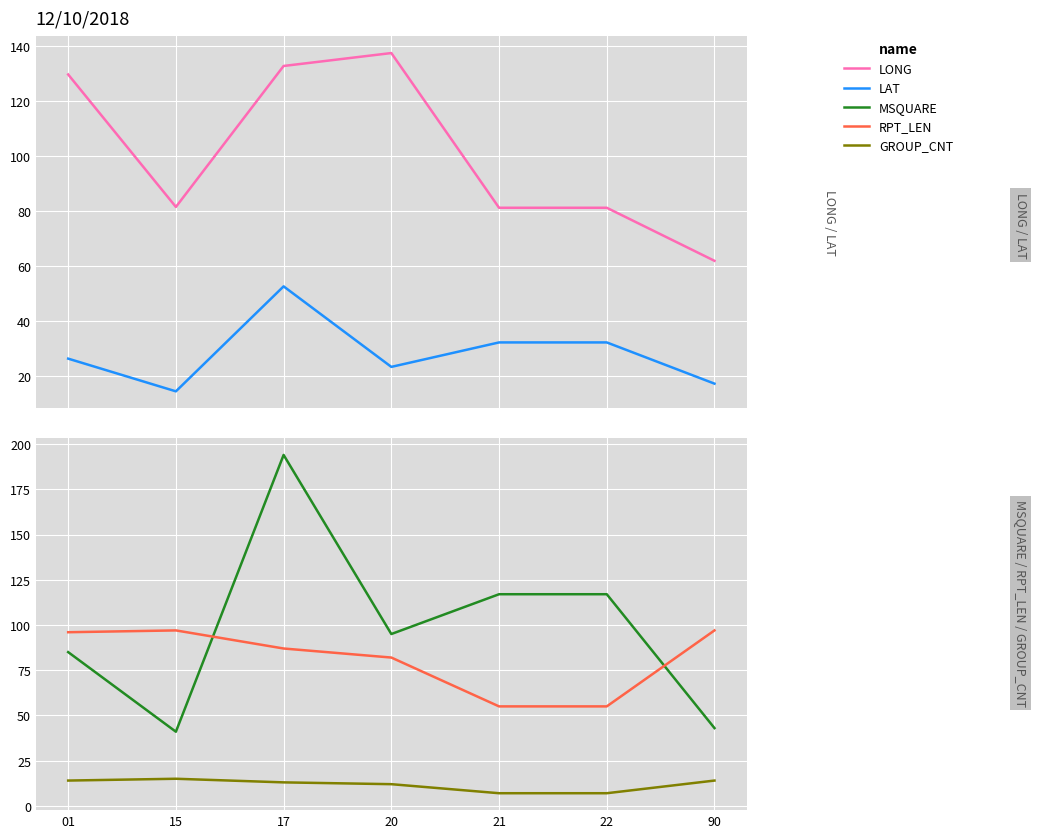

How many interior local peaks does the GROUP_CNT series have?

1